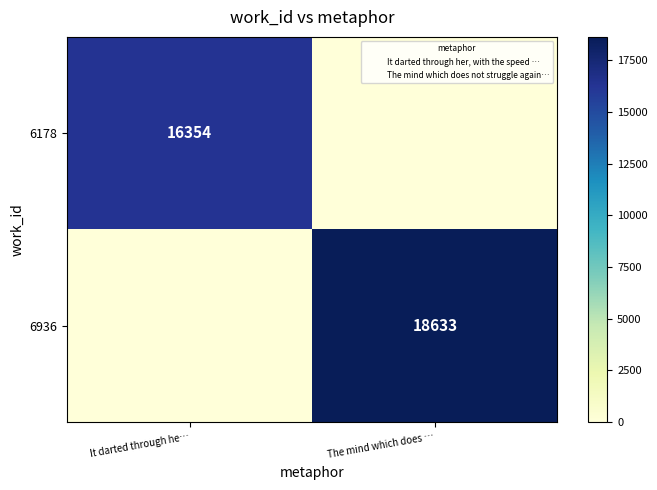

Is it true that 6178 equals 0 at The mind which does …?

True